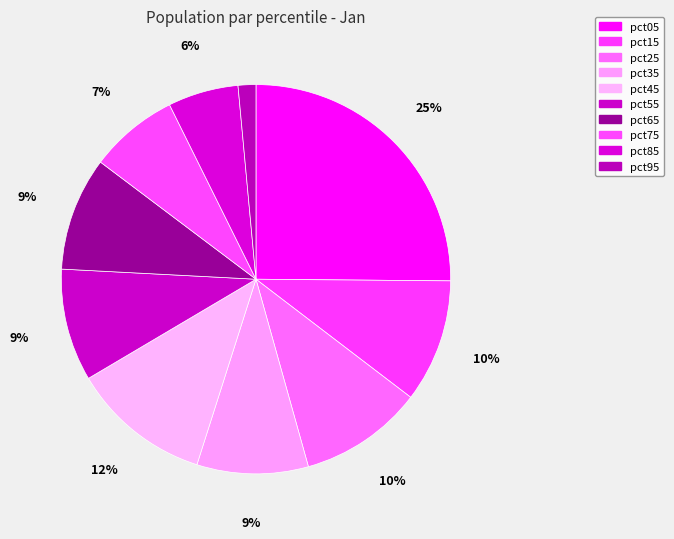

What portion of the pie excludes pct95?

98.5%